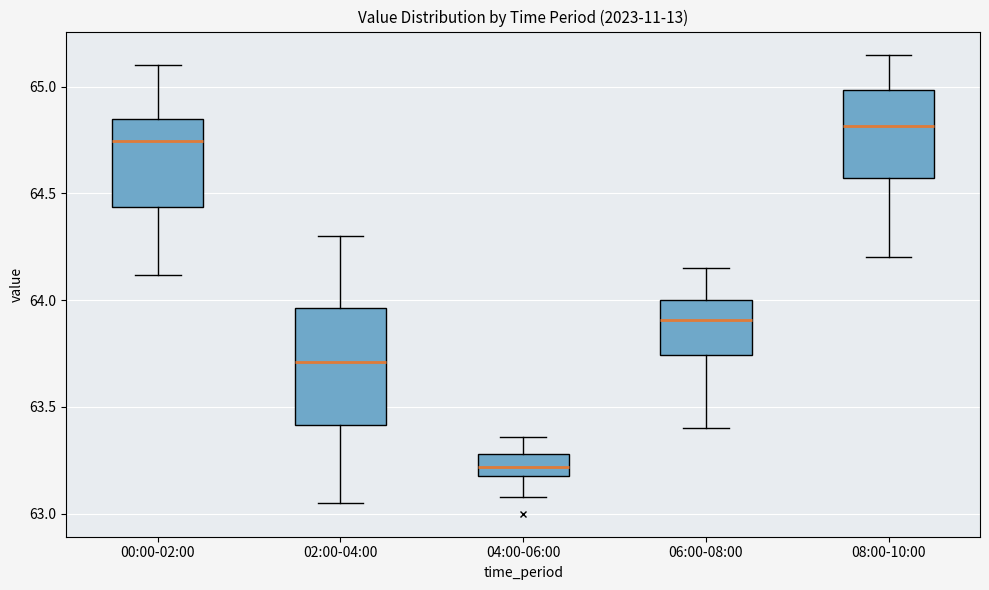

Which box is the tallest, from its lower edge to its upper edge?

02:00-04:00